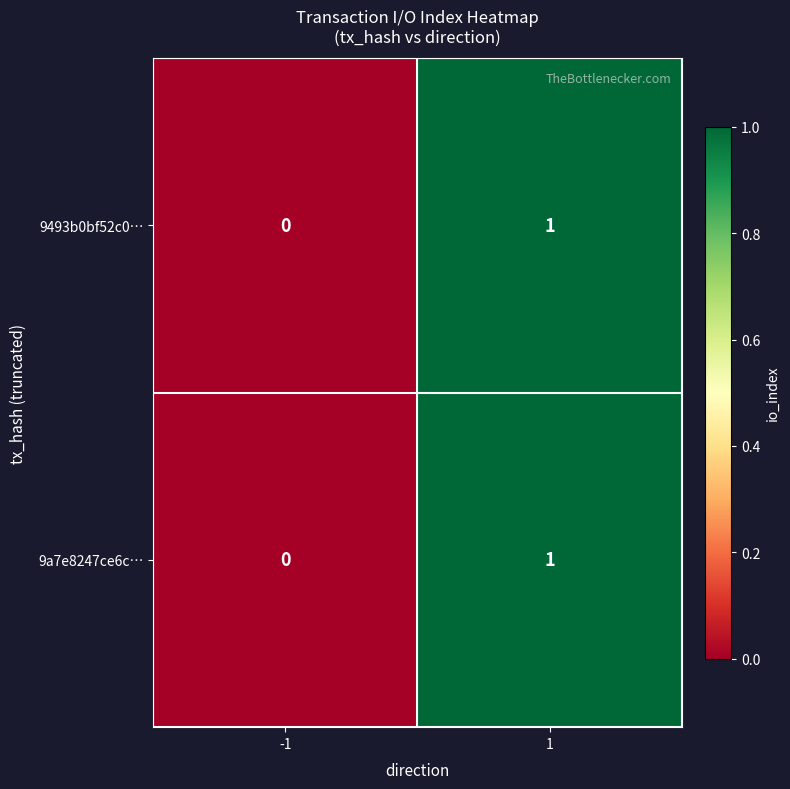

True or false: 9493b0bf52c0… has a value of 1 at 1.

True